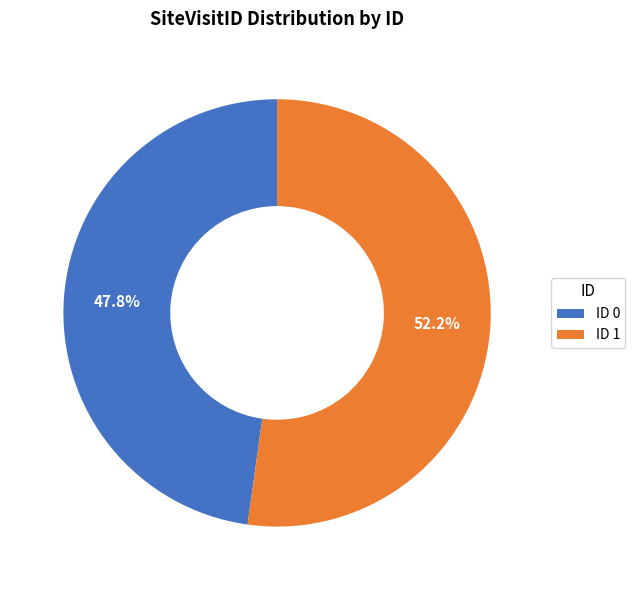

Is there a majority slice in this chart?

Yes